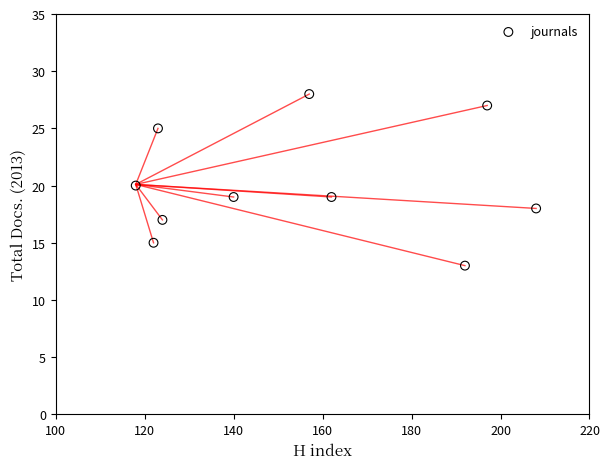

What is the range of X values (max minus min)?

90